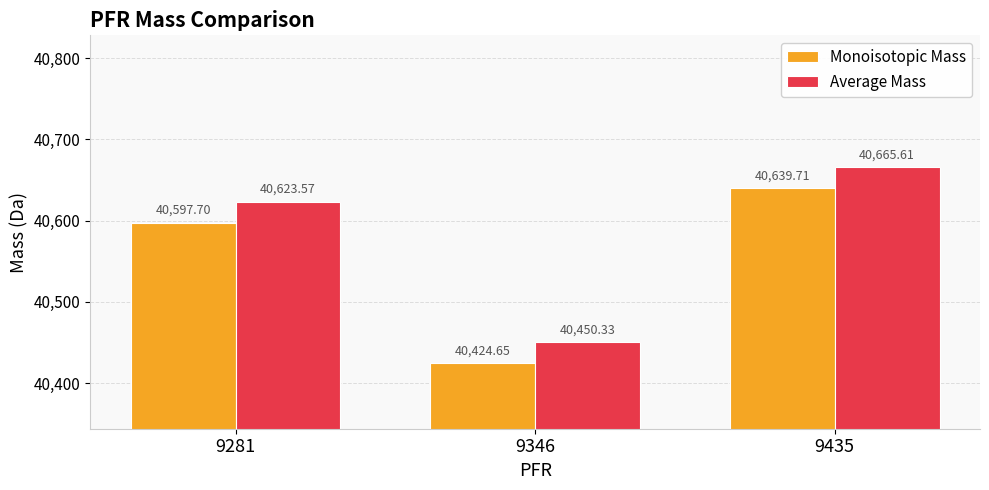

Is it true that Average Mass equals 40450.3 at 9346?

True